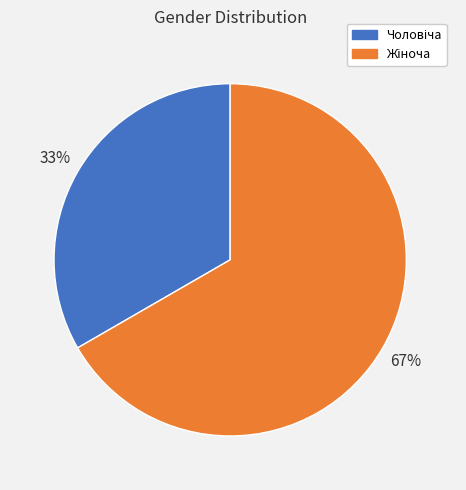

How many segments does this pie chart have?

2